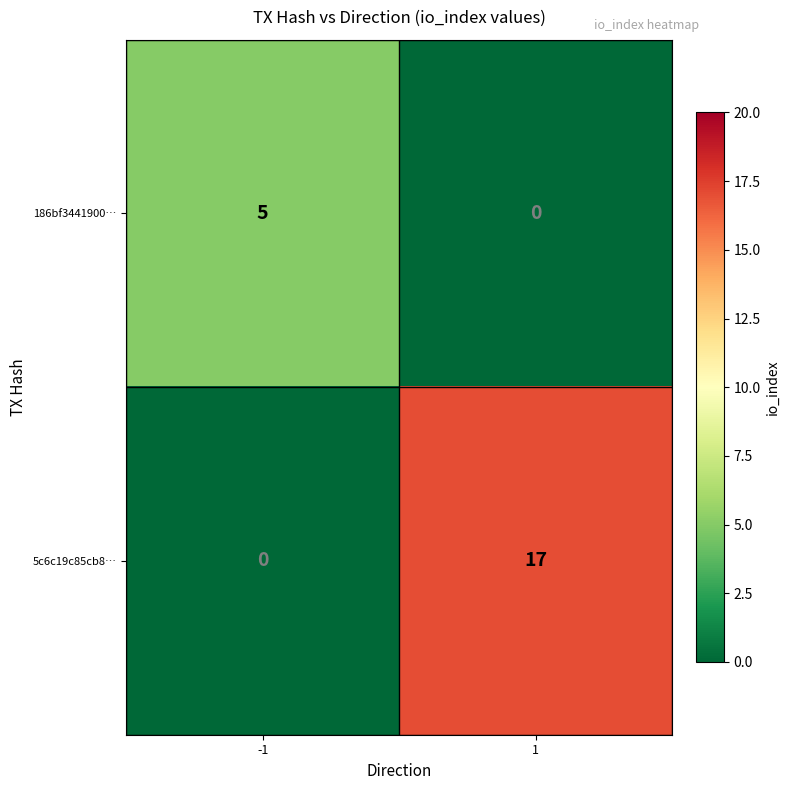

Reading right to left, what are all the values shown in this chart?

186bf3441900…: 1=0	-1=5
5c6c19c85cb8…: 1=17	-1=0